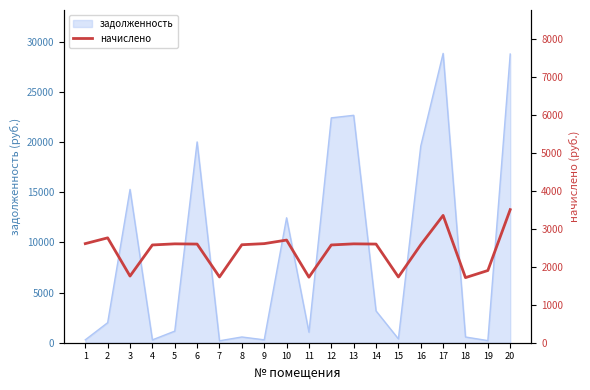

The value of задолженность at 3 is 15296.4. True or false?

True